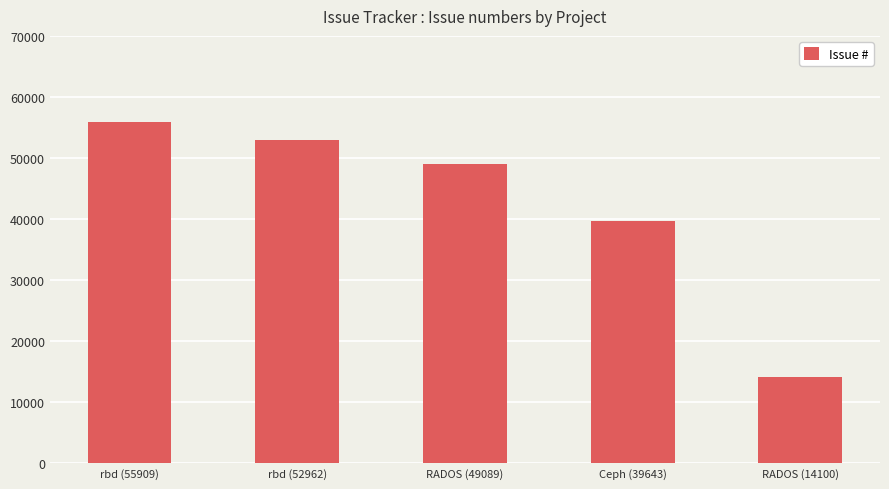

Between RADOS (49089) and rbd (55909), which is larger?

rbd (55909)